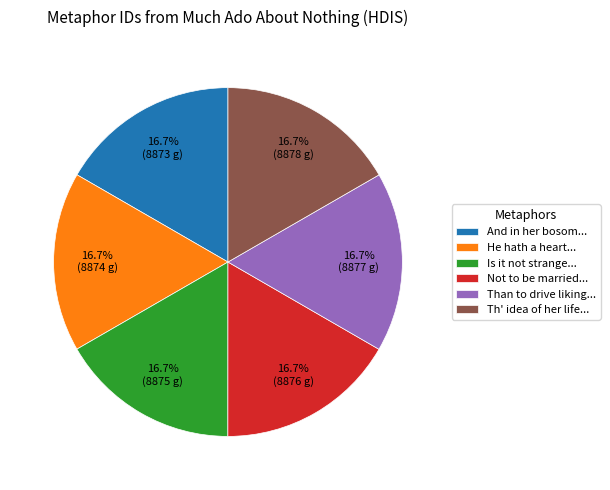

Is He hath a heart... the majority of the pie?

No